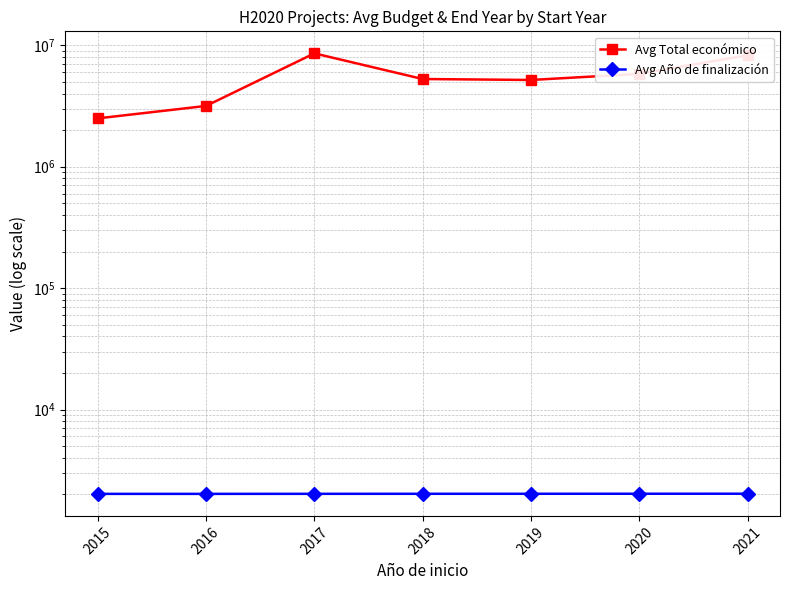

What is the difference between the maximum and minimum values in the Avg Año de finalización series?

6.2